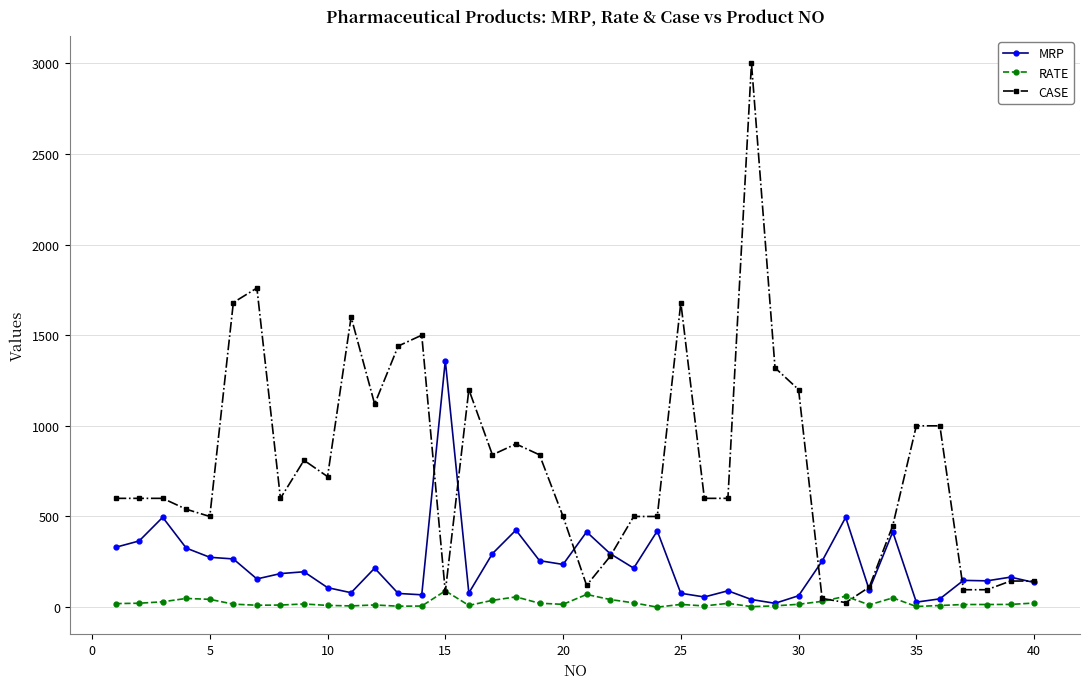

What is the greatest value displayed?

3000.0